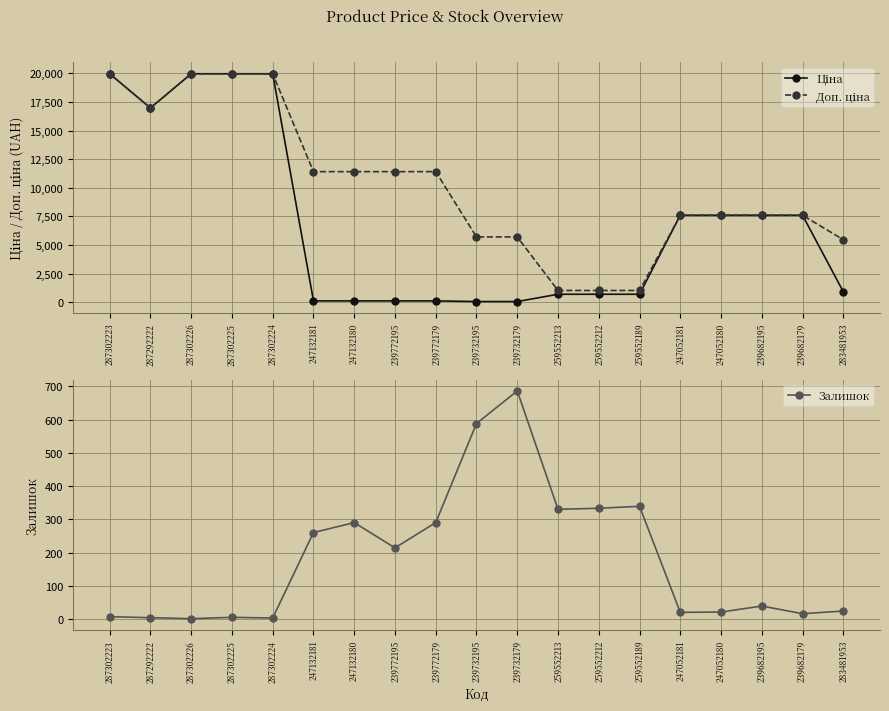

Rank the categories by Залишок value from highest to lowest.

239732179, 239732195, 259552189, 259552212, 259552213, 247132180, 239772179, 247132181, 239772195, 239682195, 283481953, 247052180, 247052181, 239682179, 287302223, 287302225, 287292222, 287302224, 287302226